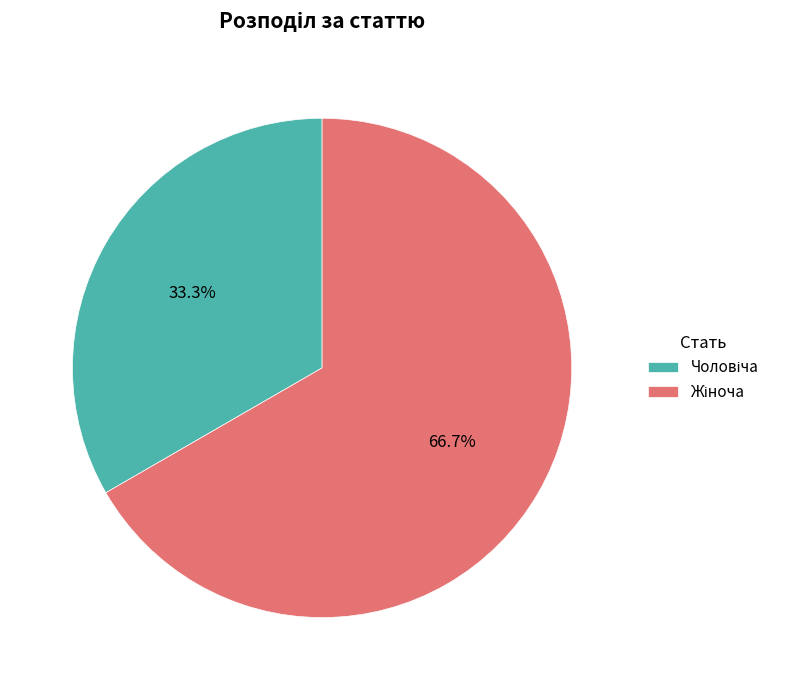

Is there a majority slice in this chart?

Yes